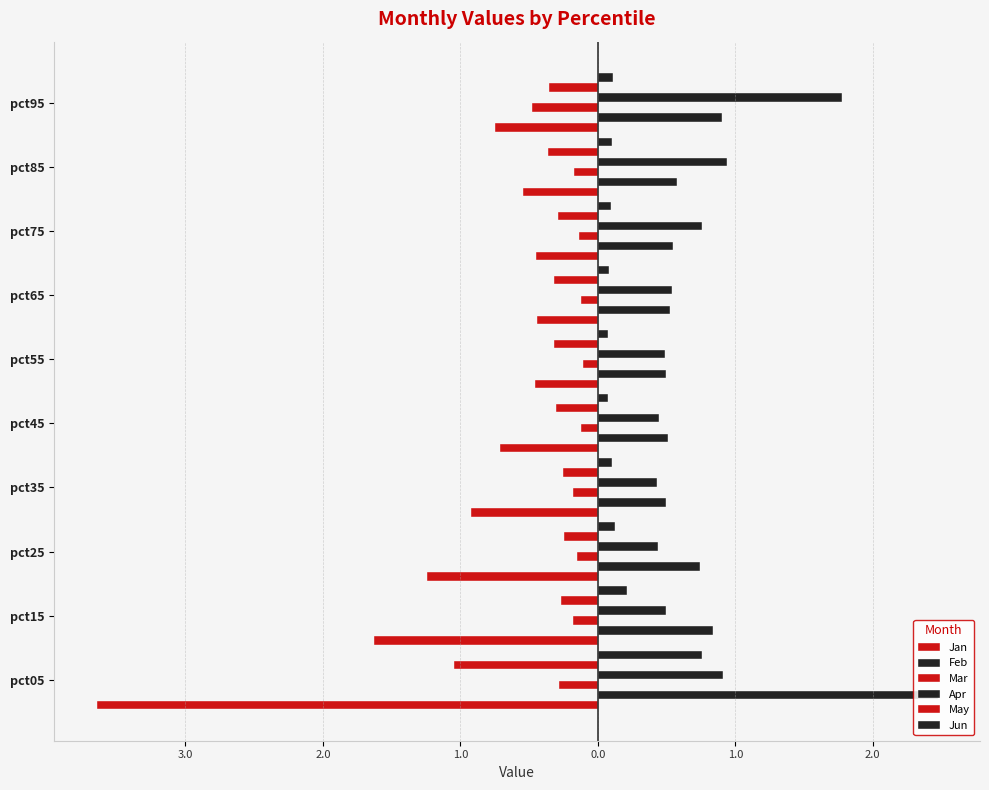

What is the minimum value for Apr?

0.4